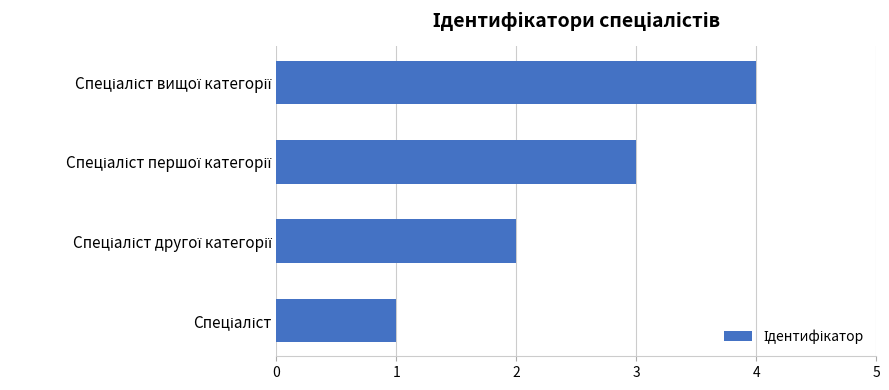

What is the greatest value displayed?

4